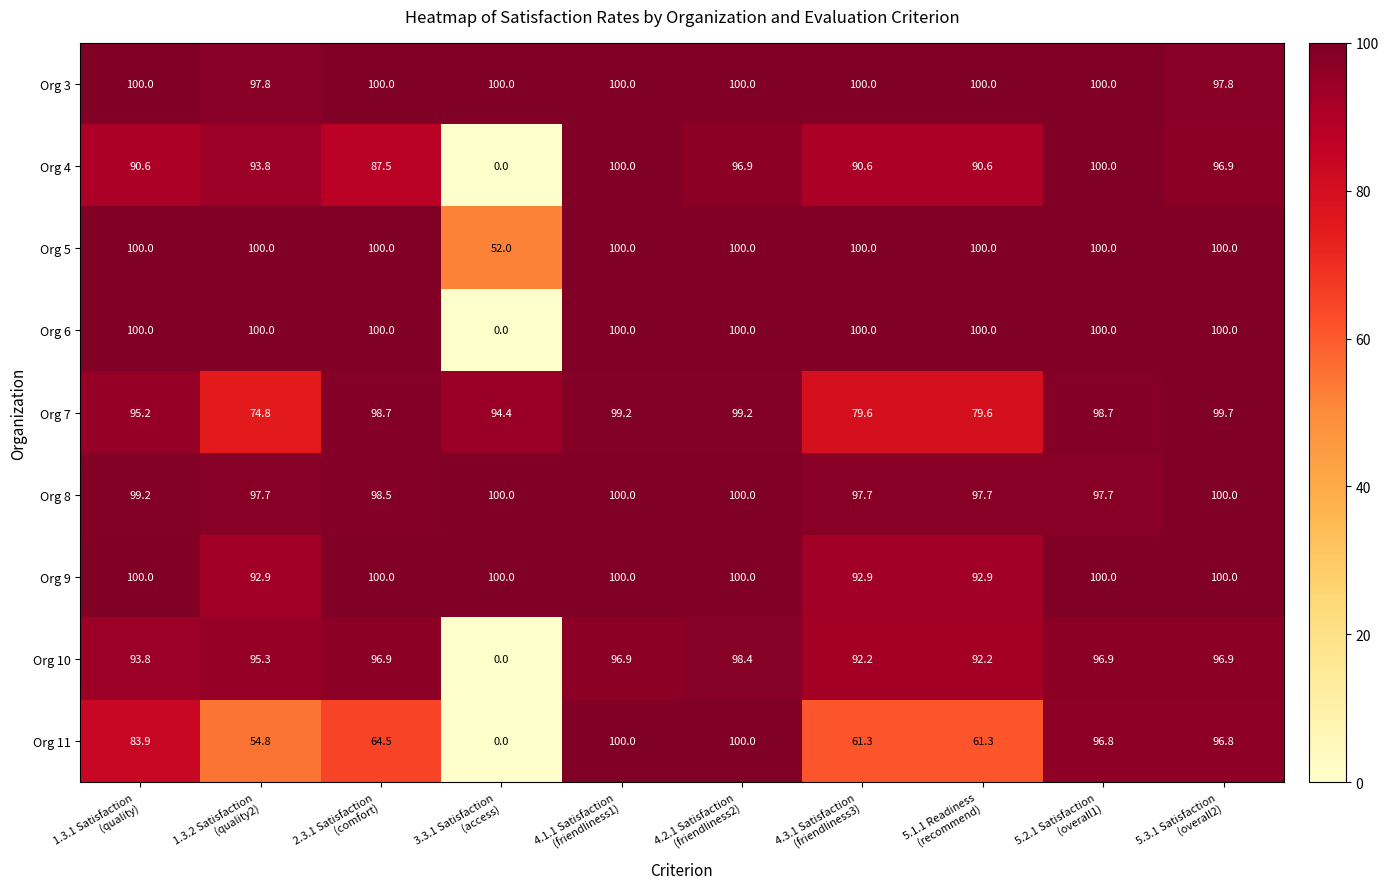

What is the maximum value shown in the chart?

100.0